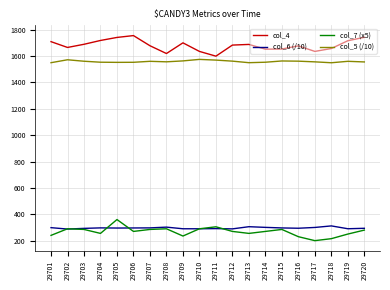

What is the sum of the col_7 (x5) values at 29702 and 29711?

595.0